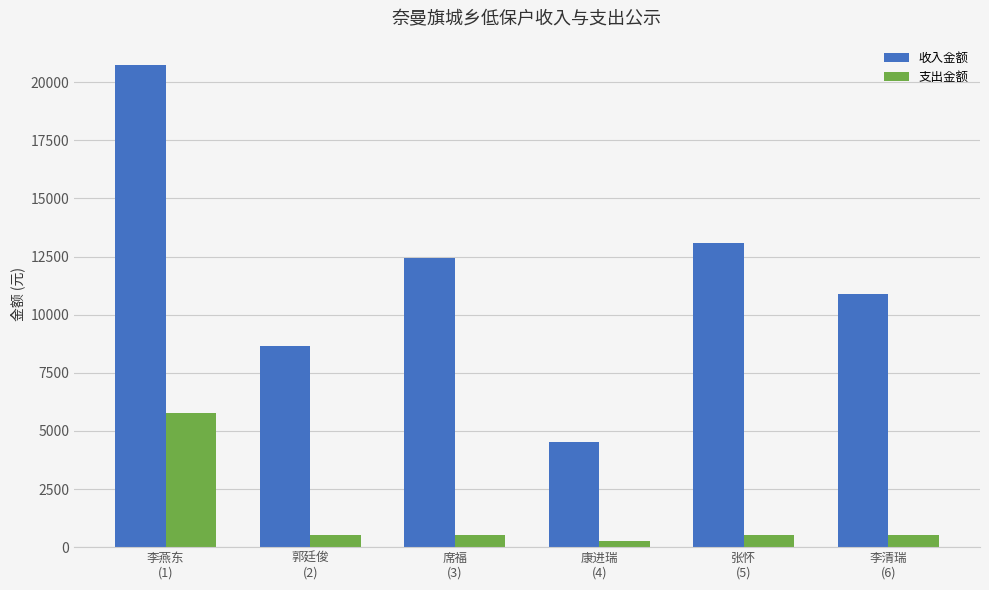

What are all the series names shown in the legend?

收入金额, 支出金额